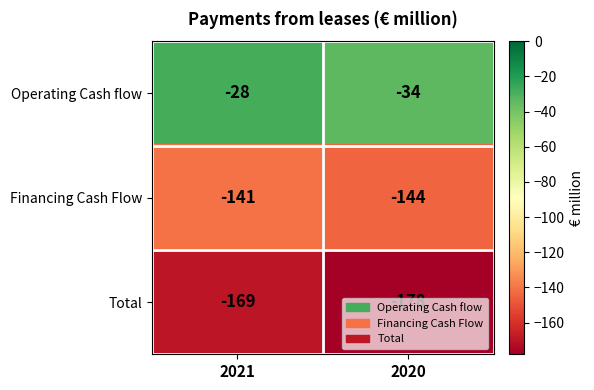

What is the total value across all series at 2020?

-356